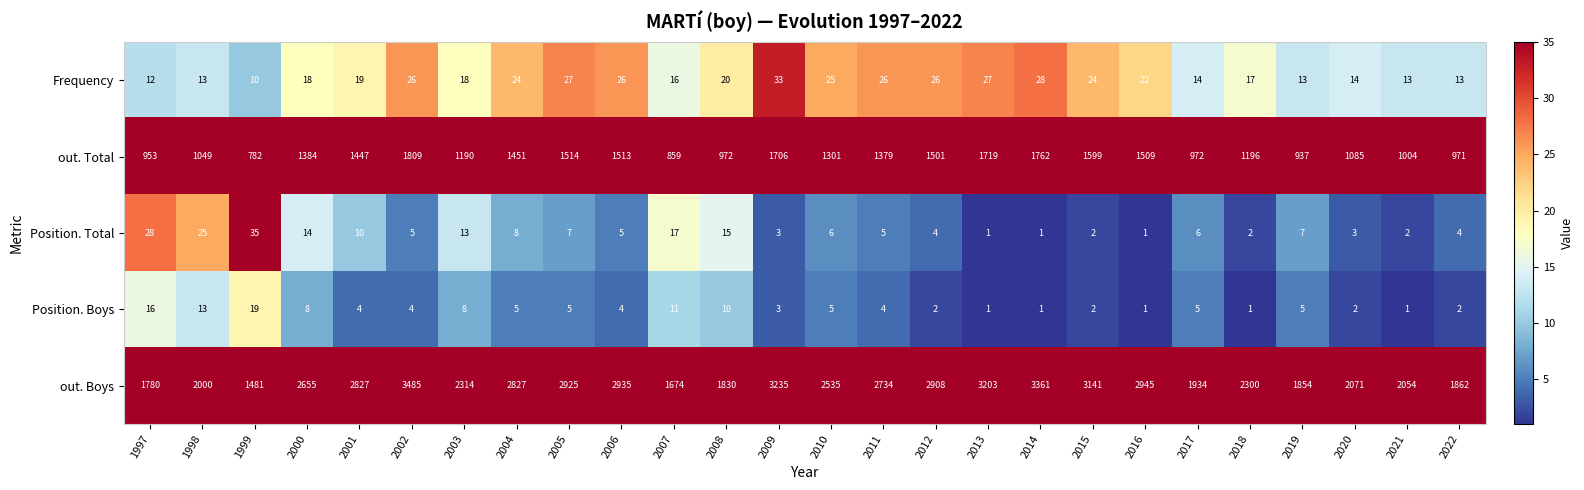

What is the spread (max minus min) of values at 2016?

2944